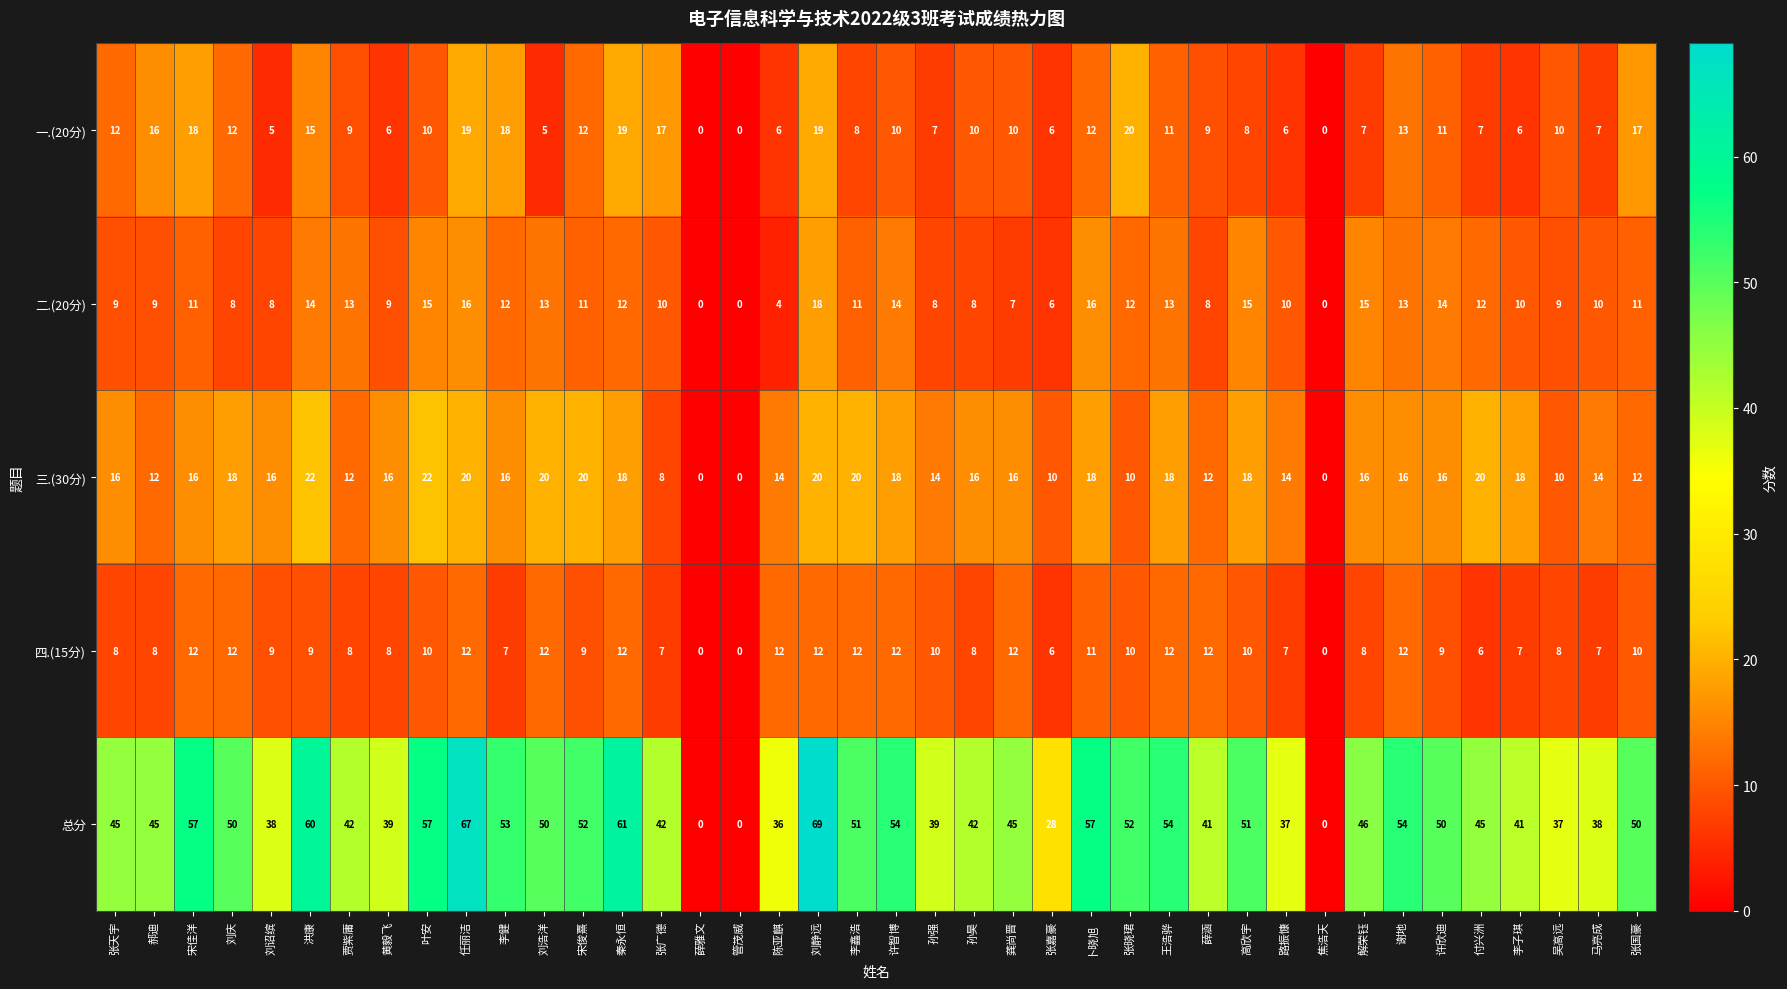

What is the highest value of the 一.(20分) series?

20